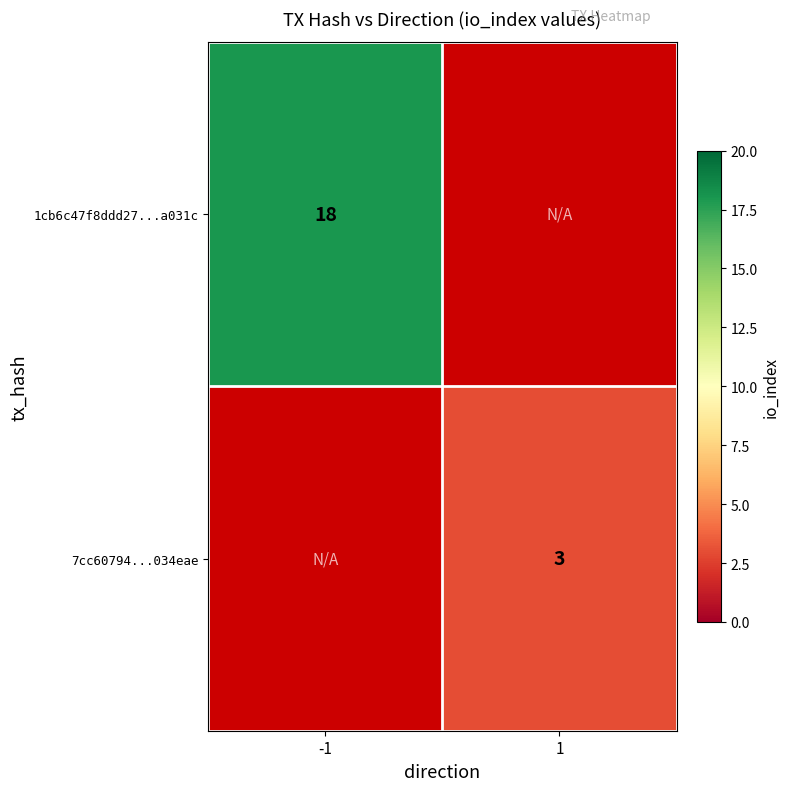

Is it true that 7cc60794...034eae equals 2 at 1?

False